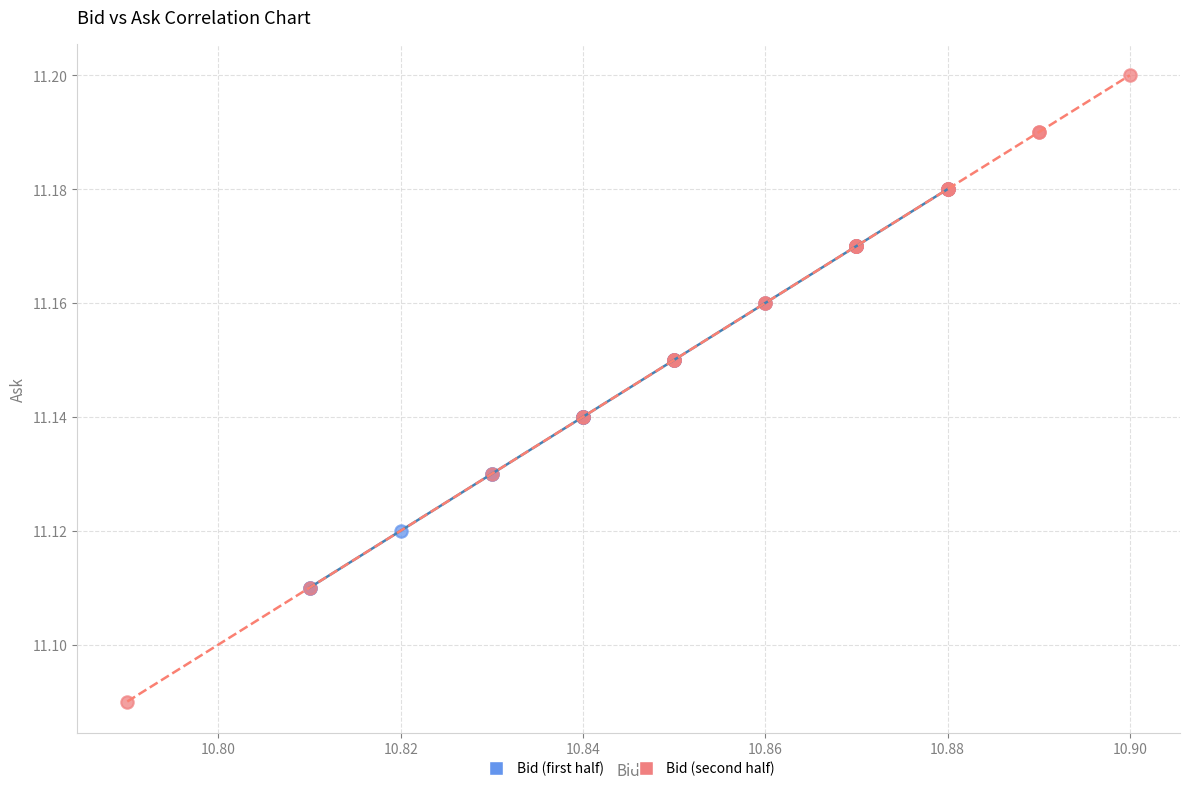

Which series reaches the minimum Y coordinate?

Bid (second half)